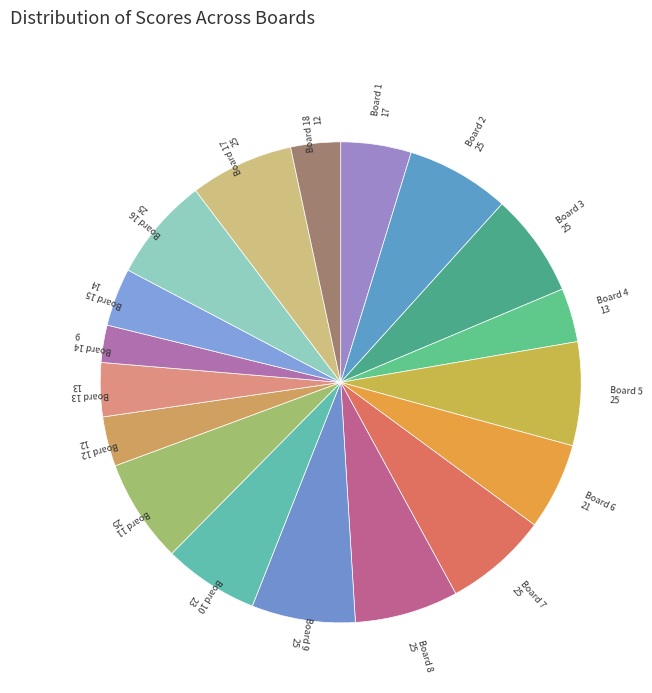

How many slices are in this pie chart?

18